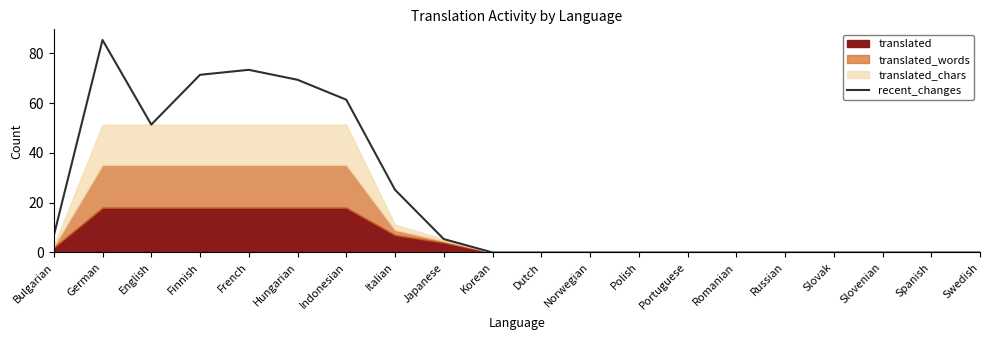

Which has a higher value, Polish or Swedish?

Polish